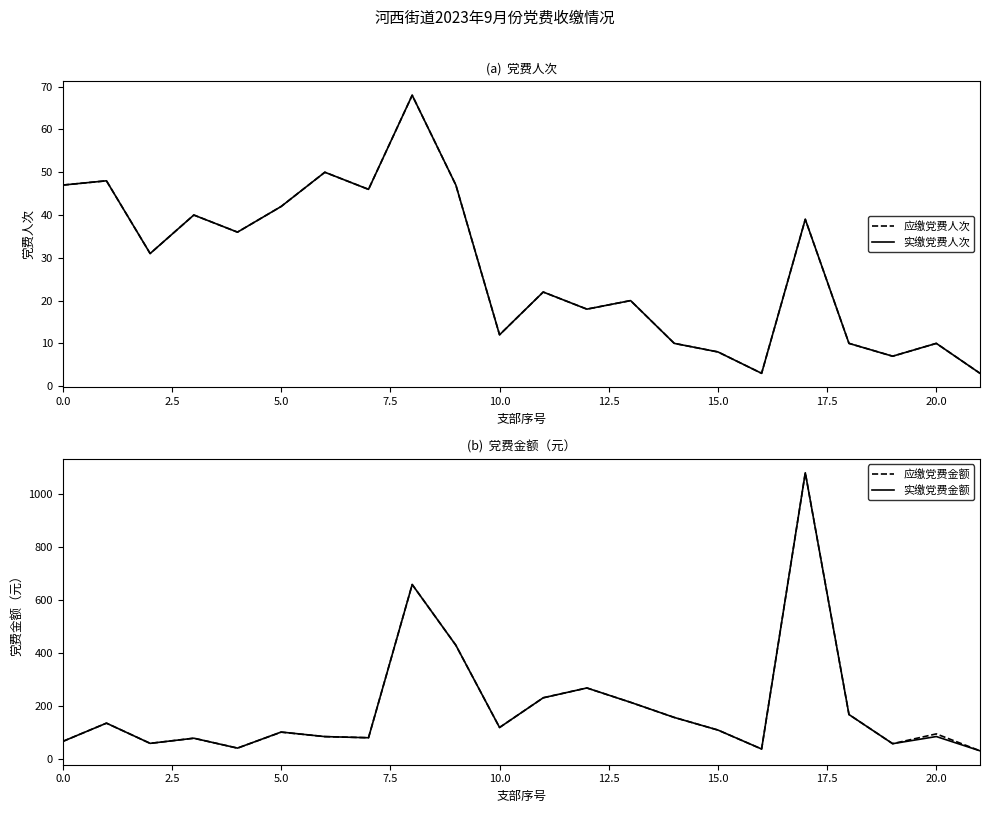

Read the 应缴党费金额 value at 16.

38.0